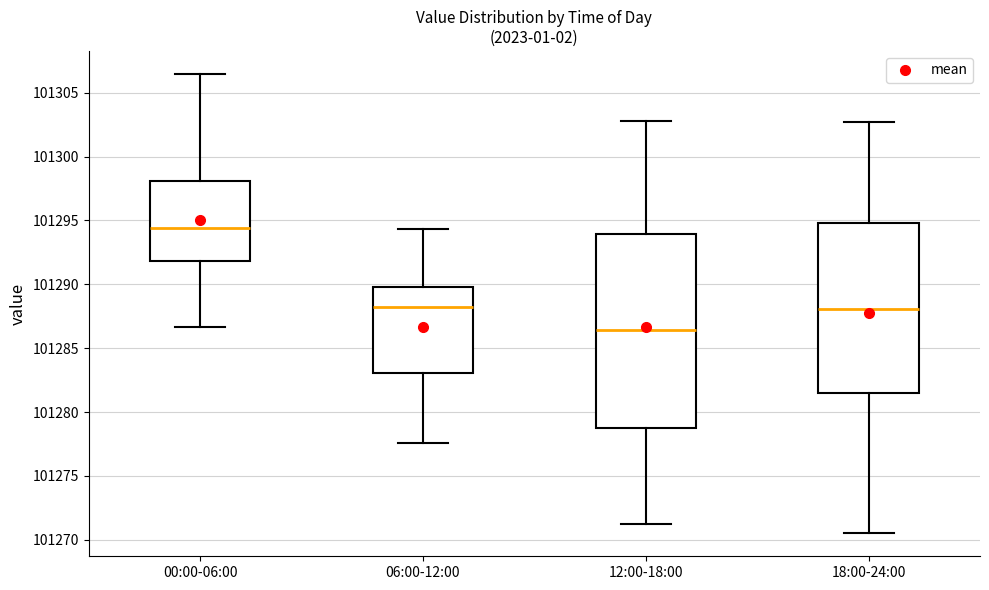

Reading left to right, transcribe this box plot: for each box, give where its median line is, the range the box spans, and where its two whiskers end, as read against the y-axis. The values are not printed on the chart, so give them approximately, as read against the axis.

00:00-06:00: median 101294.5, box 101292.0 to 101298.0, whiskers 101286.5 to 101306.5
06:00-12:00: median 101288.0, box 101283.0 to 101290.0, whiskers 101277.5 to 101294.5
12:00-18:00: median 101286.5, box 101279.0 to 101294.0, whiskers 101271.0 to 101303.0
18:00-24:00: median 101288.0, box 101281.5 to 101295.0, whiskers 101270.5 to 101302.5